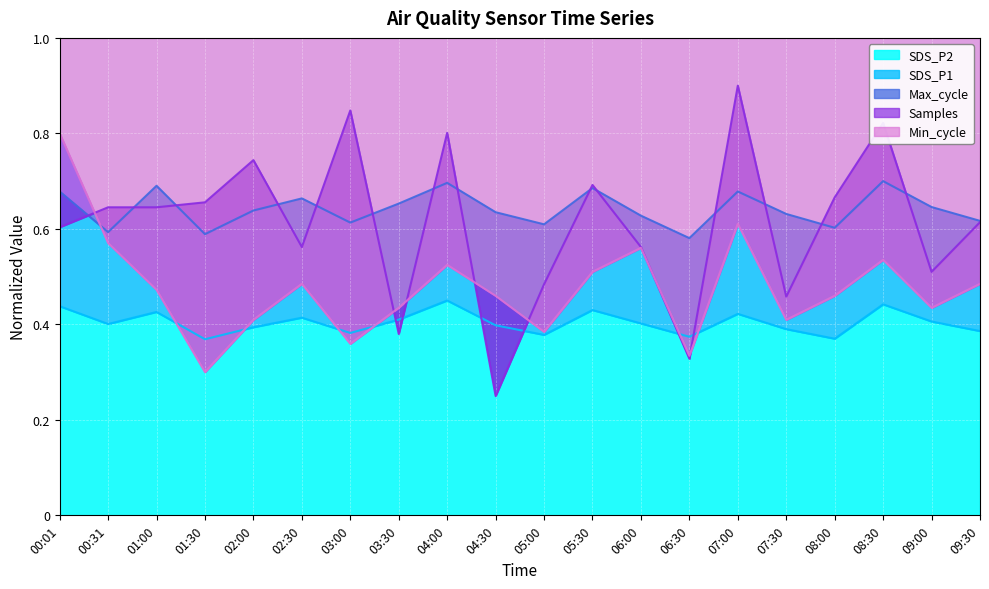

Between which two adjacent categories do Max_cycle and Samples first intersect?

00:01 and 00:31